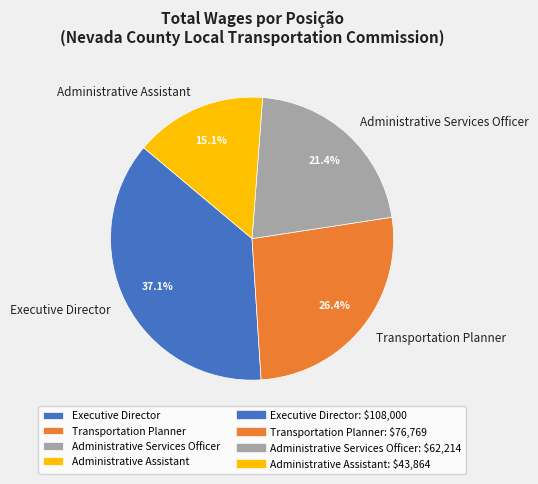

How many segments does this pie chart have?

4